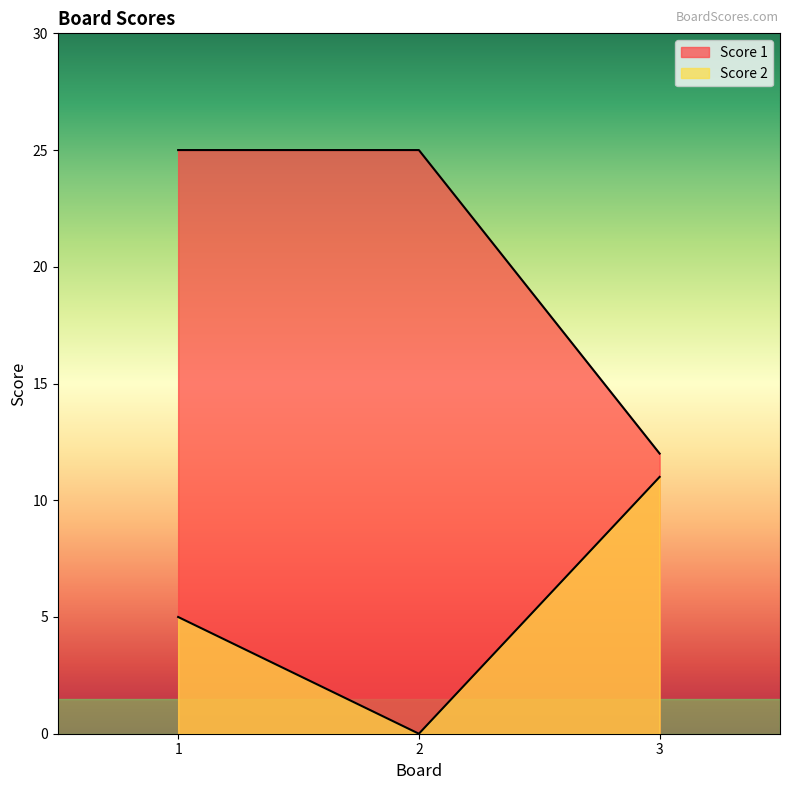

At 1, list the series in order from largest to smallest.

Score 1, Score 2